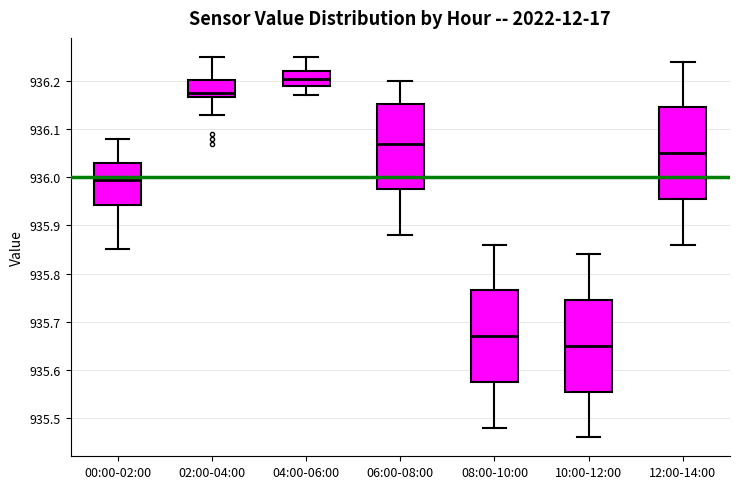

Reading left to right, transcribe this box plot: for each box, give where its median line is, the range the box spans, and where its two whiskers end, as read against the y-axis. The values are not printed on the chart, so give them approximately, as read against the axis.

00:00-02:00: median 936.00, box 935.94 to 936.03, whiskers 935.85 to 936.08
02:00-04:00: median 936.18, box 936.17 to 936.20, whiskers 936.13 to 936.25
04:00-06:00: median 936.21, box 936.19 to 936.22, whiskers 936.17 to 936.25
06:00-08:00: median 936.07, box 935.98 to 936.15, whiskers 935.88 to 936.20
08:00-10:00: median 935.67, box 935.58 to 935.77, whiskers 935.48 to 935.86
10:00-12:00: median 935.65, box 935.56 to 935.75, whiskers 935.46 to 935.84
12:00-14:00: median 936.05, box 935.96 to 936.15, whiskers 935.86 to 936.24